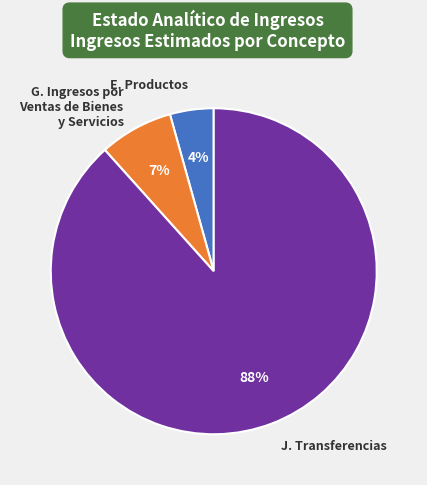

True or false: G. Ingresos por Ventas de Bienes y Servicios accounts for 1% of the total.

False